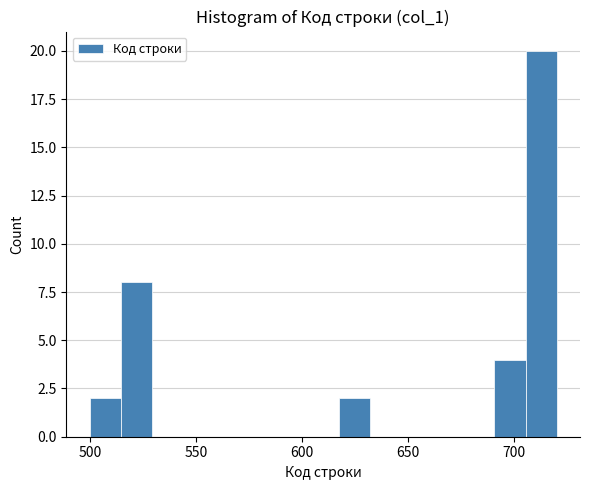

Around what value on the x-axis is the tallest bar? Give the approximate position of its centre, as read against the axis.

715